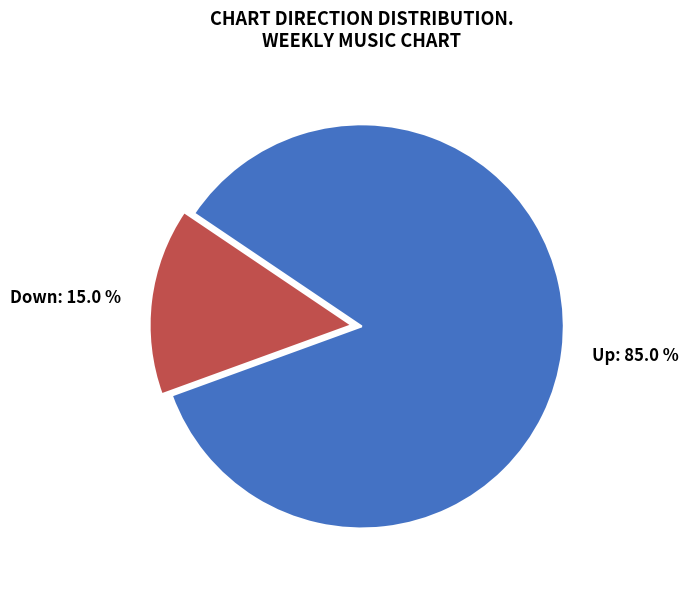

Count the number of slices in the pie.

2